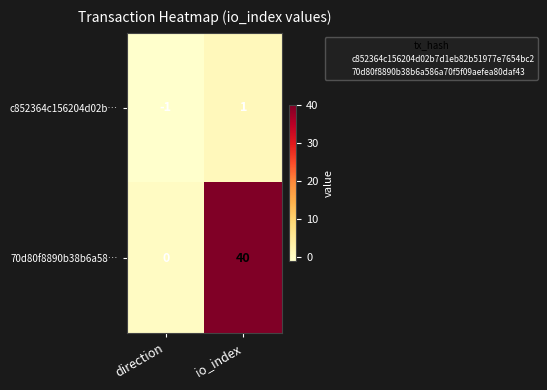

At which label does c852364c156204d02b… reach its peak?

io_index